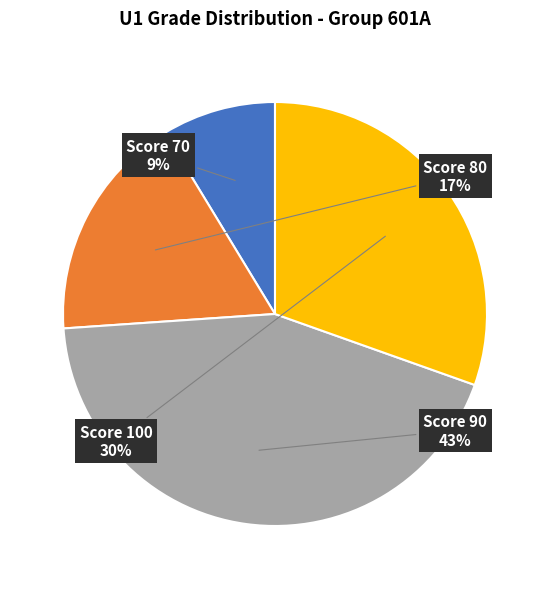

To the nearest percent, what percentage of the pie is Score 80?

17%